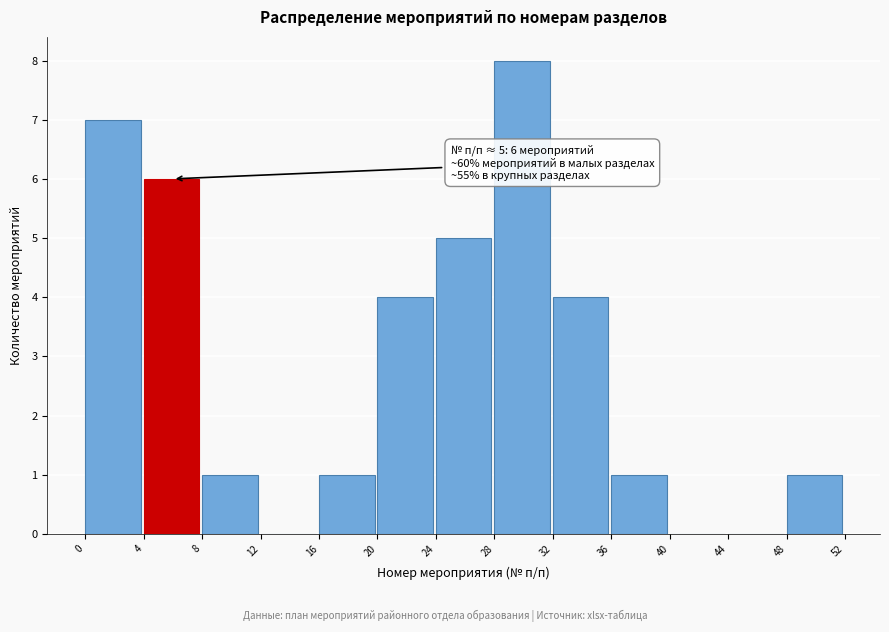

Which range on the x-axis has the tallest bar?

28 to 32